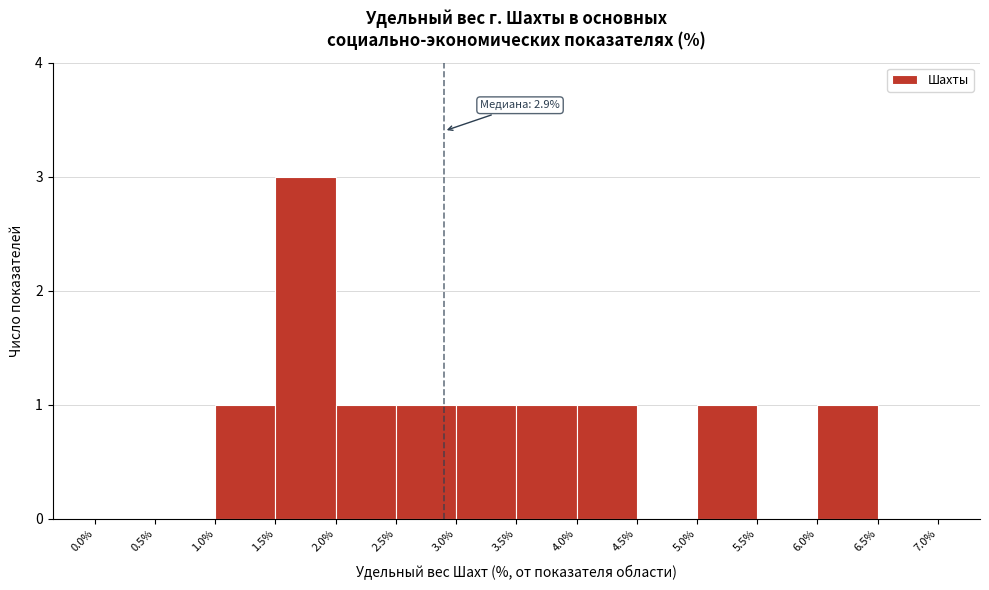

Which range on the x-axis has the tallest bar?

1.5% to 2.0%